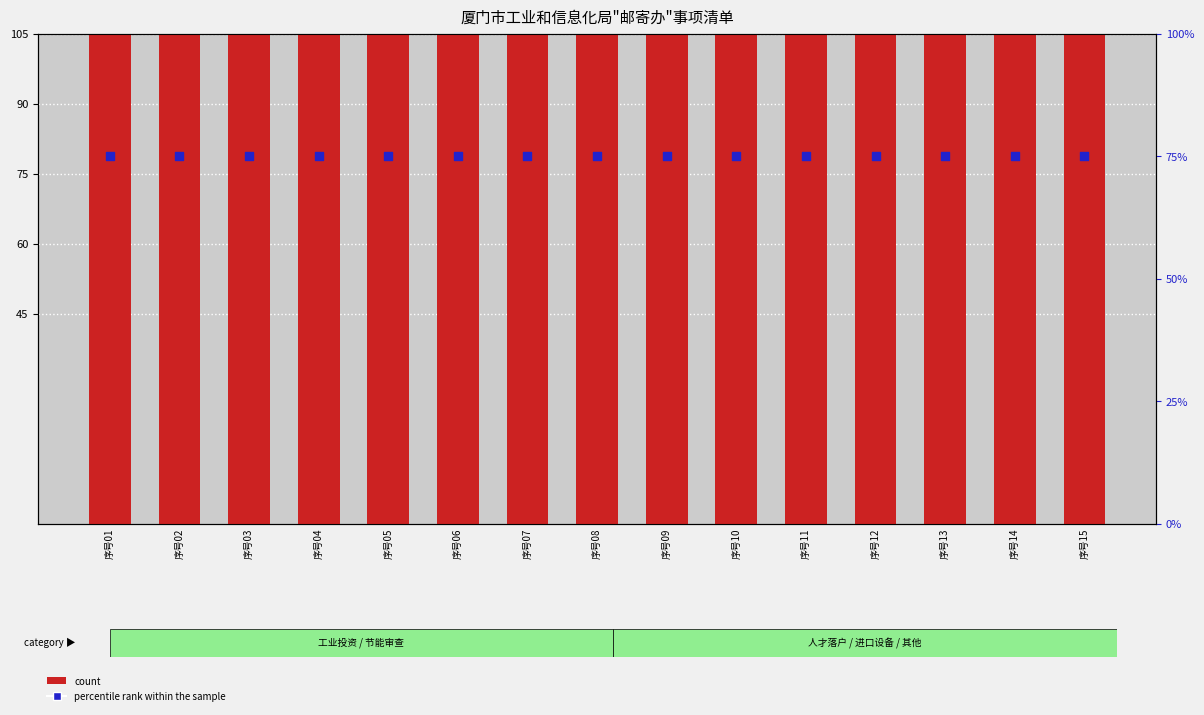

Is the value of percentile rank within the sample at 序号12 greater than the value of count at 序号06?

No